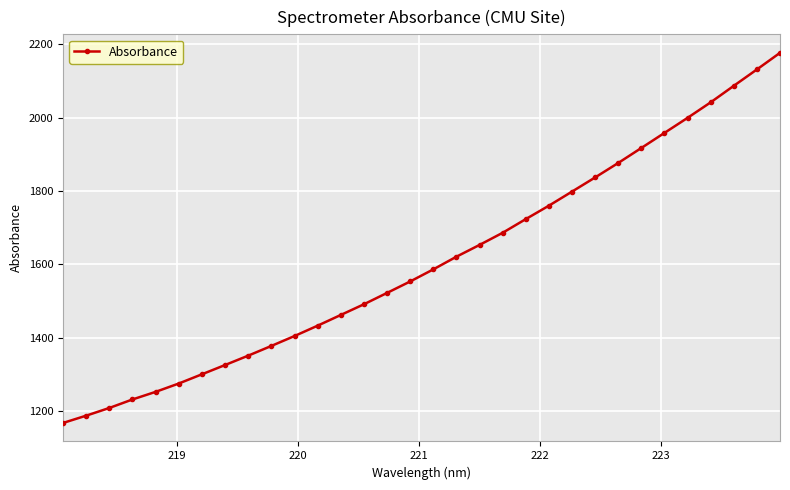

What is the value of the 4th point from the left?

1231.6